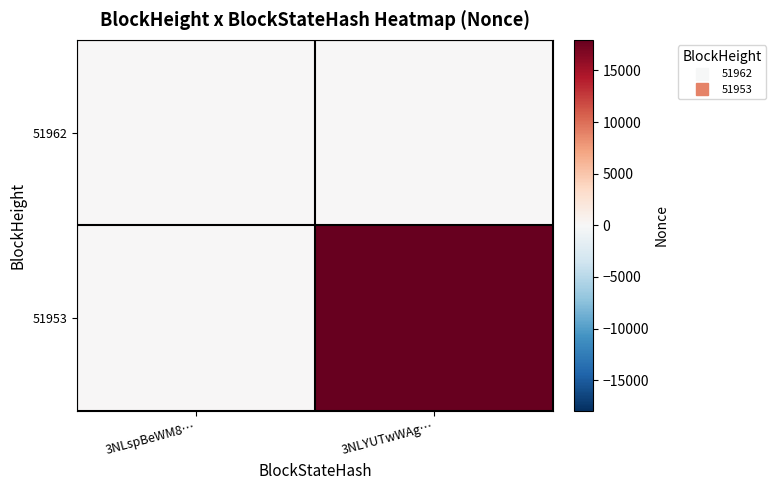

List the series in order of their peak value, lowest first.

51962, 51953